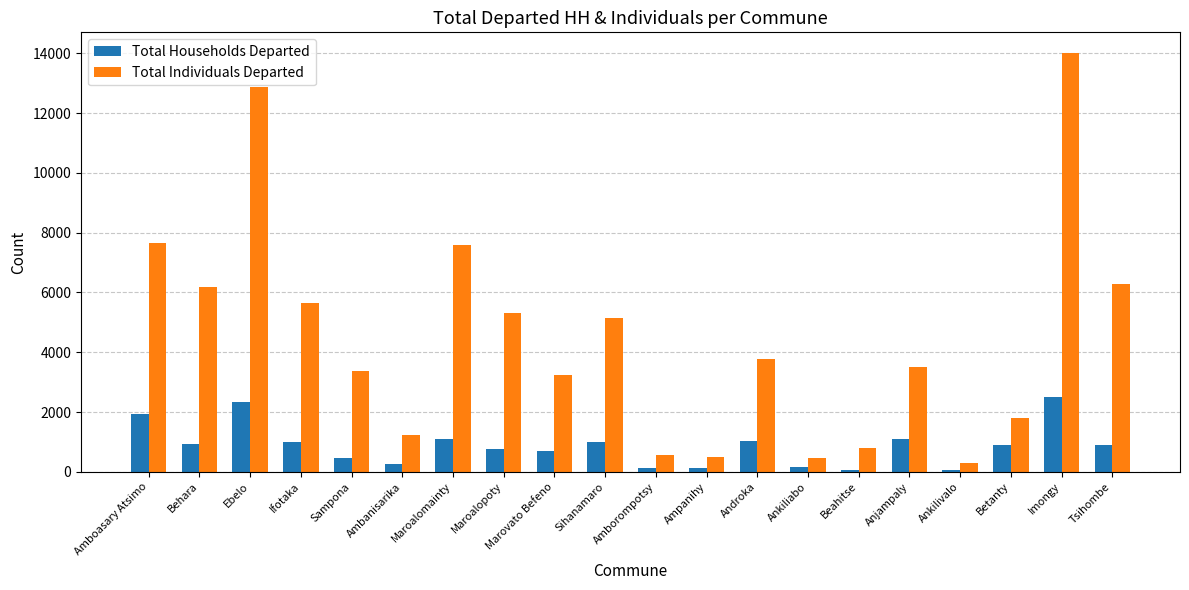

The Total Households Departed series shows 450 at Sampona. True or false?

True